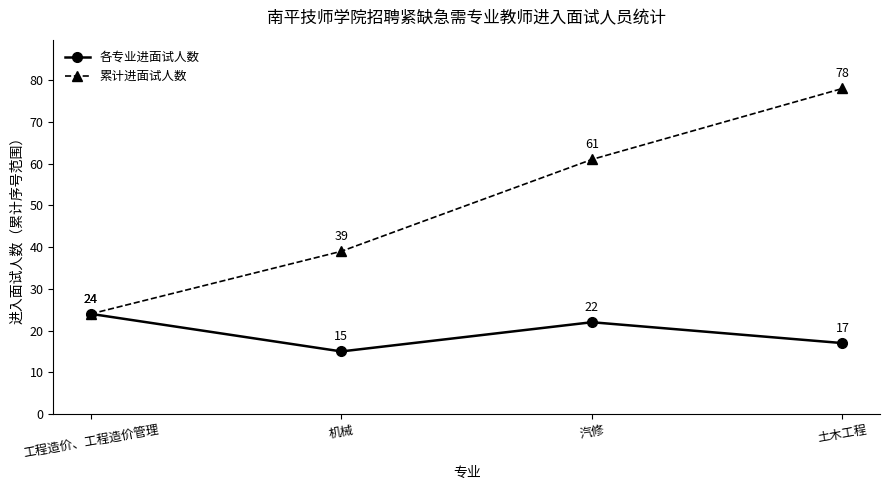

Which category has the highest value in the 累计进面试人数 series?

土木工程